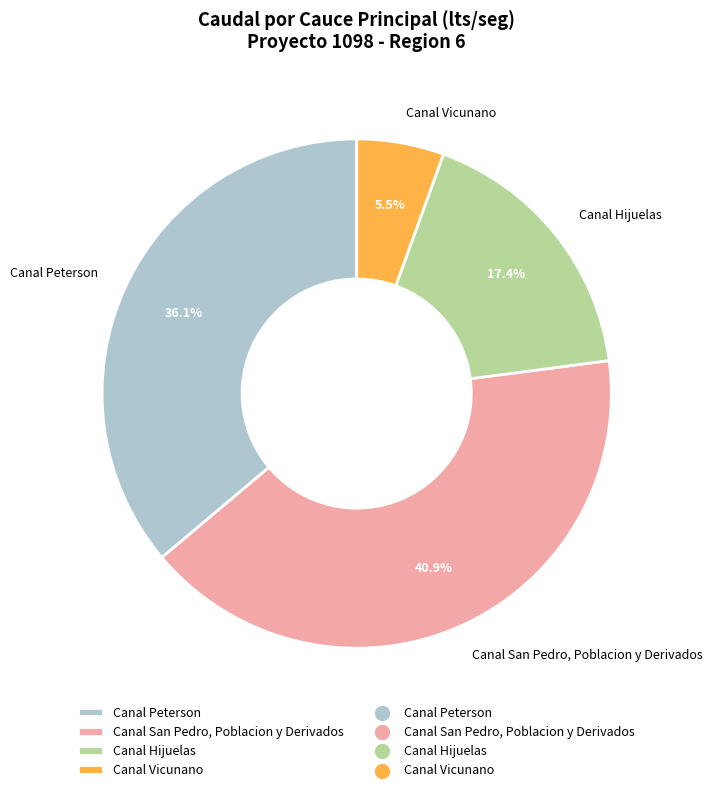

Count the number of slices in the pie.

4